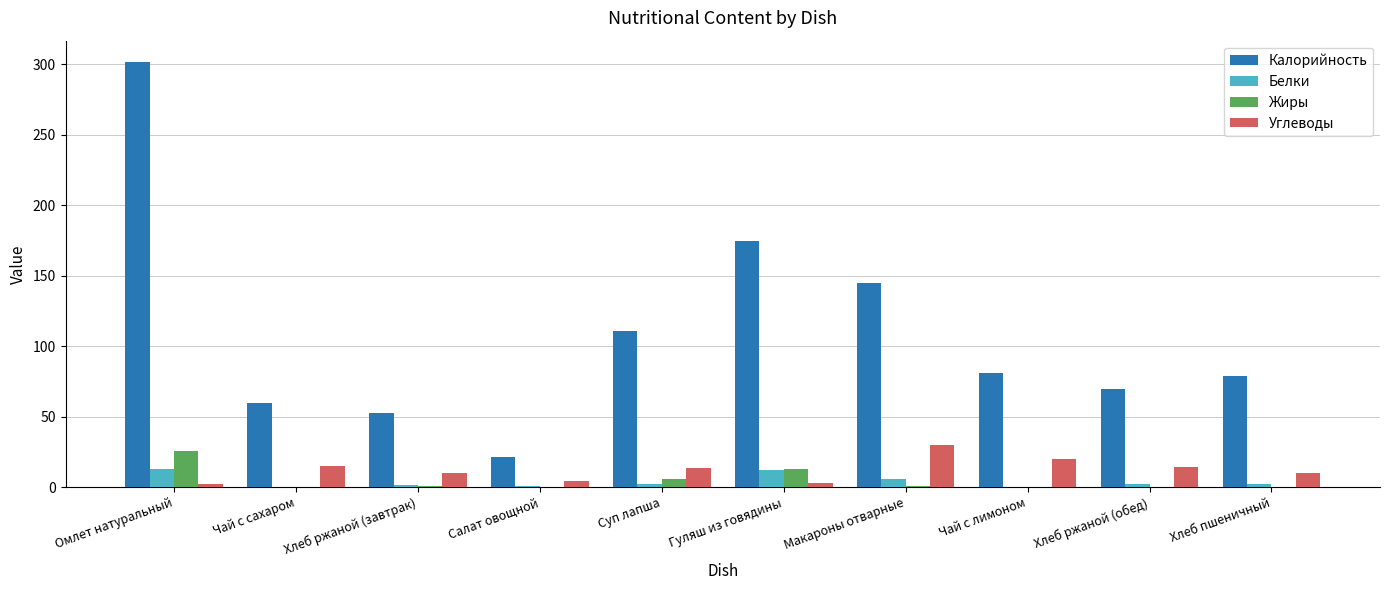

What is the sum of all Углеводы values?

123.6